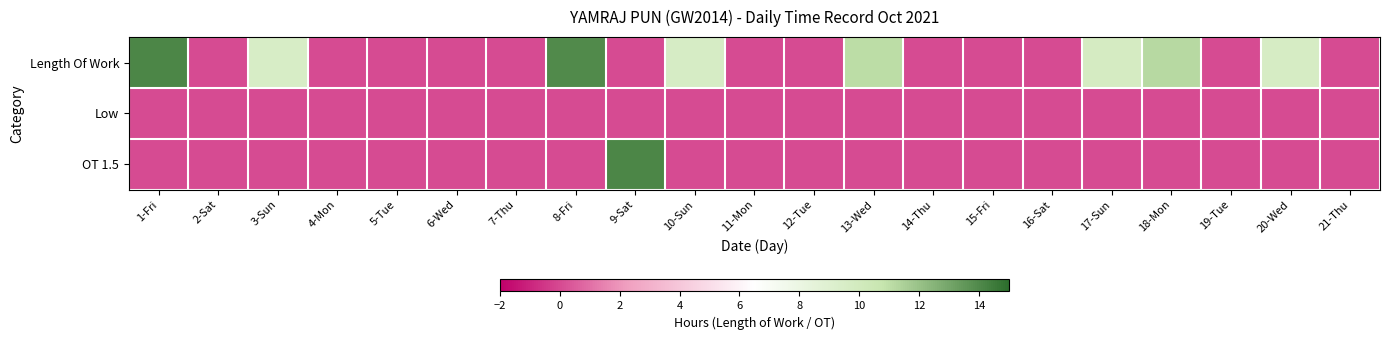

List the series in order of their overall mean, highest first.

Length Of Work, OT 1.5, Low